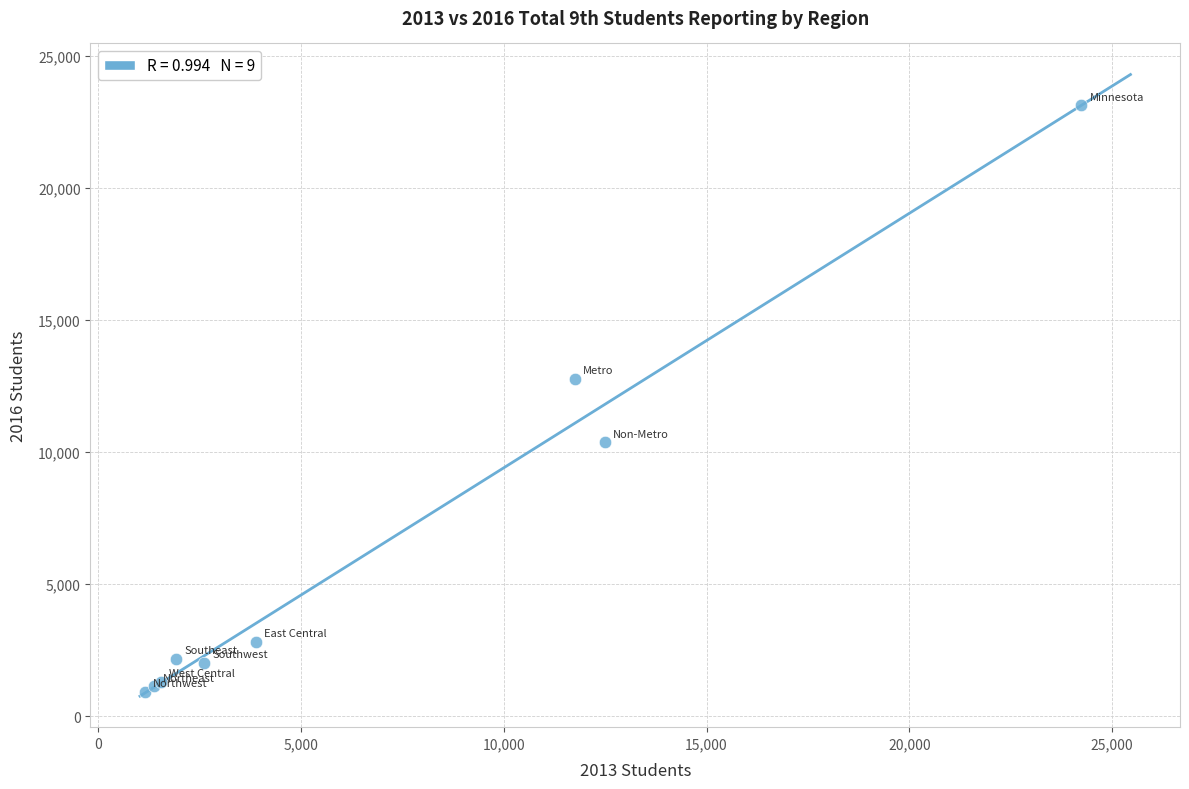

What Y value in the scatter plot is closest to 12033?

12777